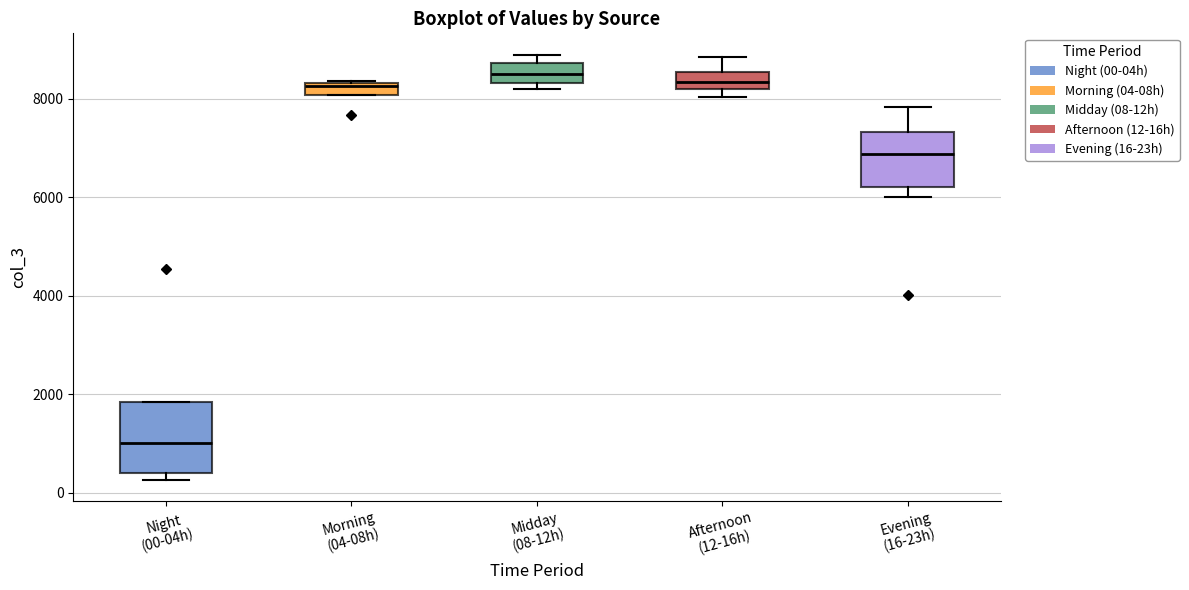

Where does the median line of the box for Morning (04-08h) sit on the y-axis? The values are not printed on the chart, so give them approximately, as read against the axis.

8200